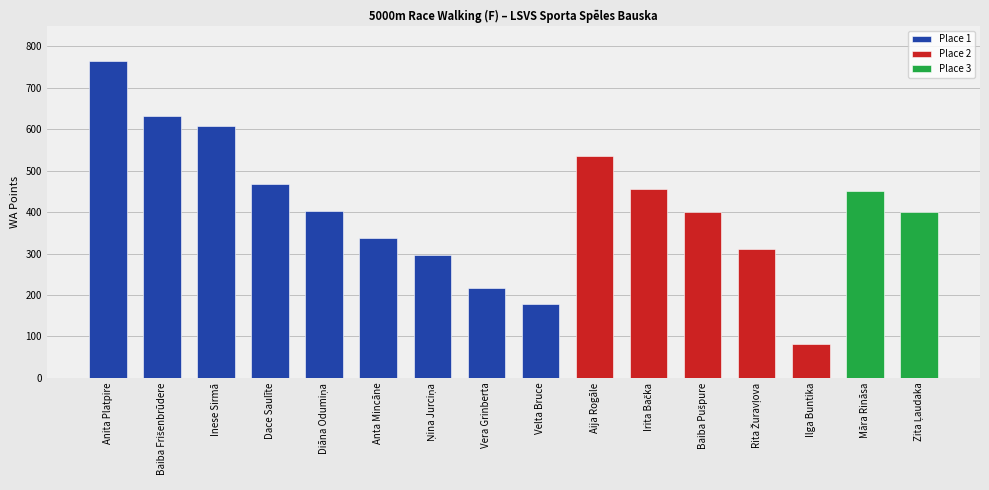

At which category does the chart reach its minimum across all series?

Ilga Buntika